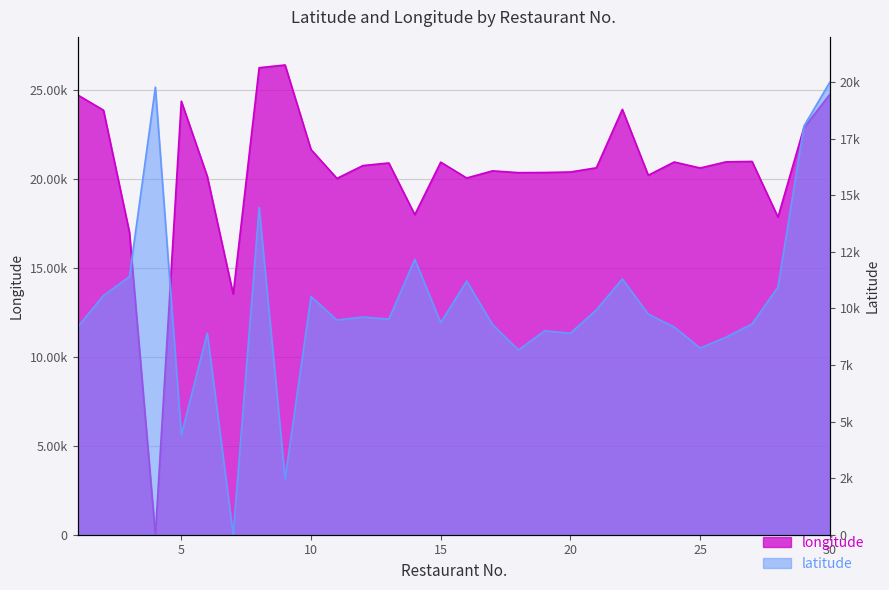

Reading left to right, list all the values displayed in this chart.

longitude: 1=24739.7	2=23876.6	3=17017.9	4=0.0	5=24384.2	6=20160.5	7=13531.1	8=26265.2	9=26420.0	10=21663.0	11=20040.1	12=20762.7	13=20908.9	14=18001.4	15=20954.8	16=20063.0	17=20464.5	18=20364.1	19=20372.7	20=20401.4	21=20636.5	22=23922.5	23=20217.9	24=20963.4	25=20625.0	26=20972.0	27=20994.9	28=17863.8	29=22898.9	30=24768.4
latitude: 1=9175.2	2=10569.3	3=11402.4	4=19777.8	5=4409.9	6=8908.6	7=0.0	8=14462.6	9=2477.1	10=10524.9	11=9486.3	12=9619.6	13=9530.7	14=12168.8	15=9369.6	16=11208.0	17=9280.8	18=8164.4	19=9008.6	20=8908.6	21=9936.1	22=11302.4	23=9747.3	24=9175.2	25=8247.7	26=8730.9	27=9314.1	28=10947.0	29=18056.1	30=20000.0